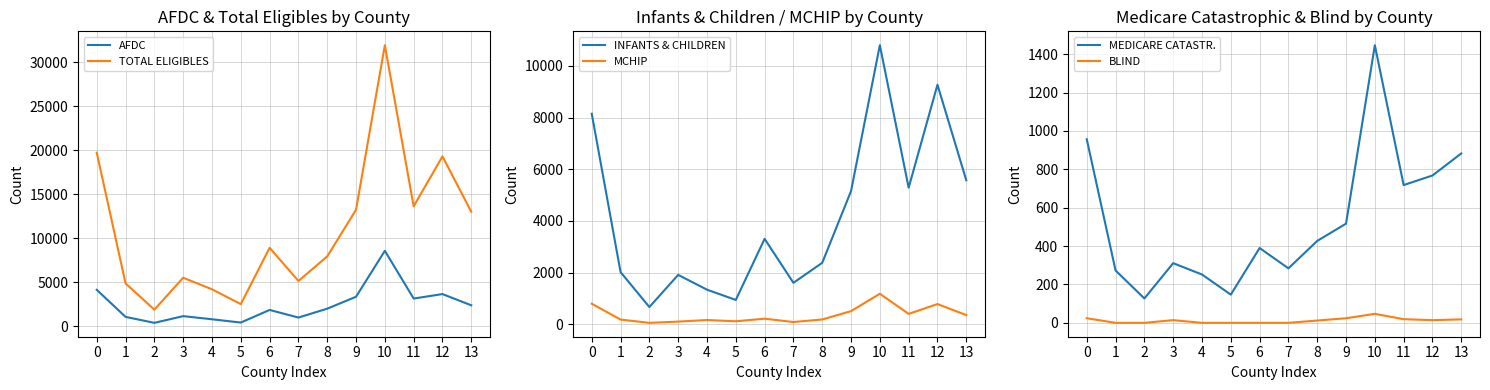

Read the AFDC value at 1.

1041